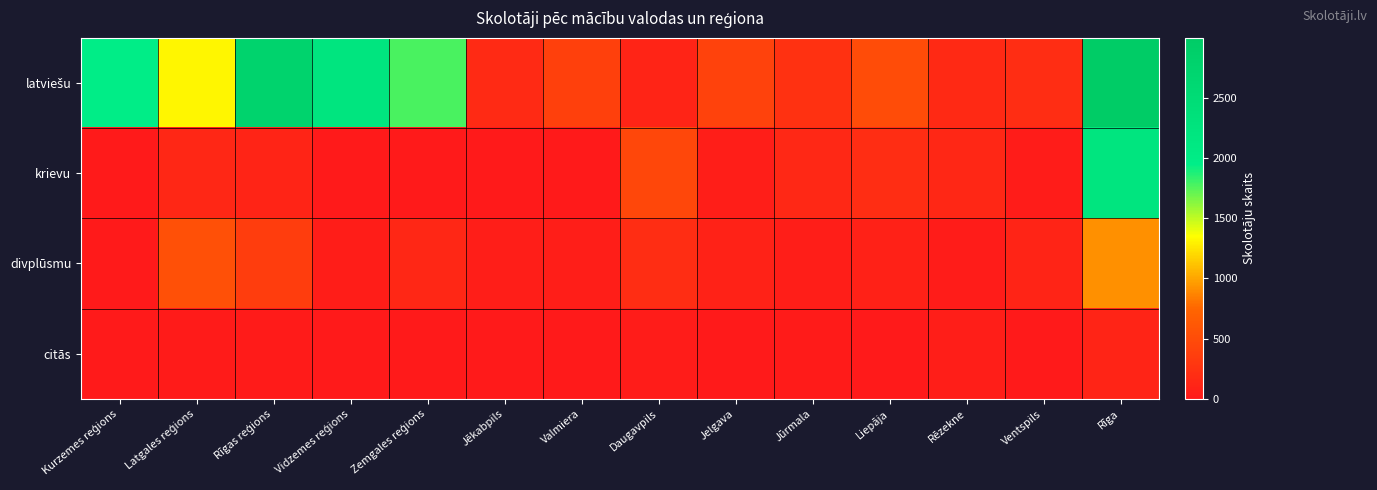

Which series has the largest range (max minus min)?

latviešu